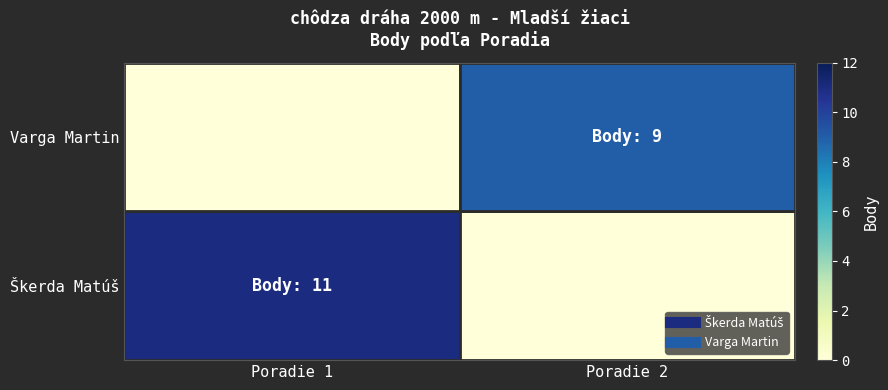

Rank the series at Poradie 1 from highest to lowest value.

Škerda Matúš, Varga Martin